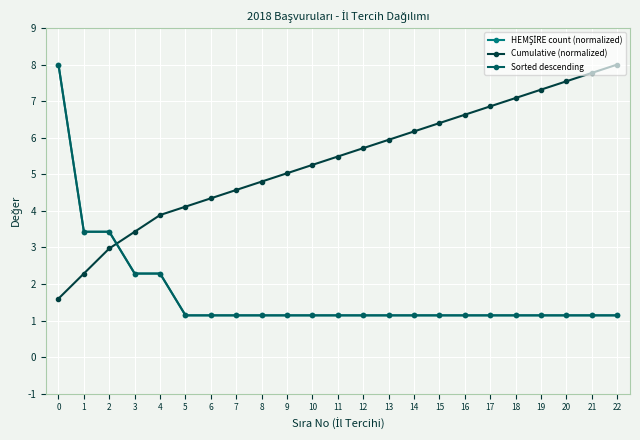

Where is HEMŞİRE count (normalized) nearest to the value 4?

1